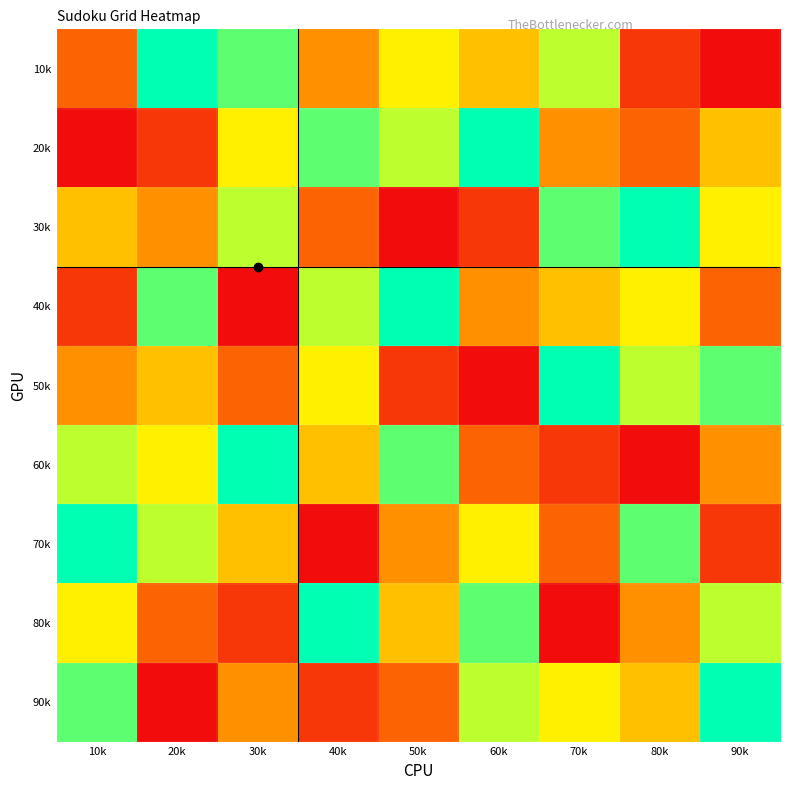

Reading left to right, extract all data points from this chart.

10k: 10k=3	20k=9	30k=8	40k=4	50k=6	60k=5	70k=7	80k=2	90k=1
20k: 10k=1	20k=2	30k=6	40k=8	50k=7	60k=9	70k=4	80k=3	90k=5
30k: 10k=5	20k=4	30k=7	40k=3	50k=1	60k=2	70k=8	80k=9	90k=6
40k: 10k=2	20k=8	30k=1	40k=7	50k=9	60k=4	70k=5	80k=6	90k=3
50k: 10k=4	20k=5	30k=3	40k=6	50k=2	60k=1	70k=9	80k=7	90k=8
60k: 10k=7	20k=6	30k=9	40k=5	50k=8	60k=3	70k=2	80k=1	90k=4
70k: 10k=9	20k=7	30k=5	40k=1	50k=4	60k=6	70k=3	80k=8	90k=2
80k: 10k=6	20k=3	30k=2	40k=9	50k=5	60k=8	70k=1	80k=4	90k=7
90k: 10k=8	20k=1	30k=4	40k=2	50k=3	60k=7	70k=6	80k=5	90k=9